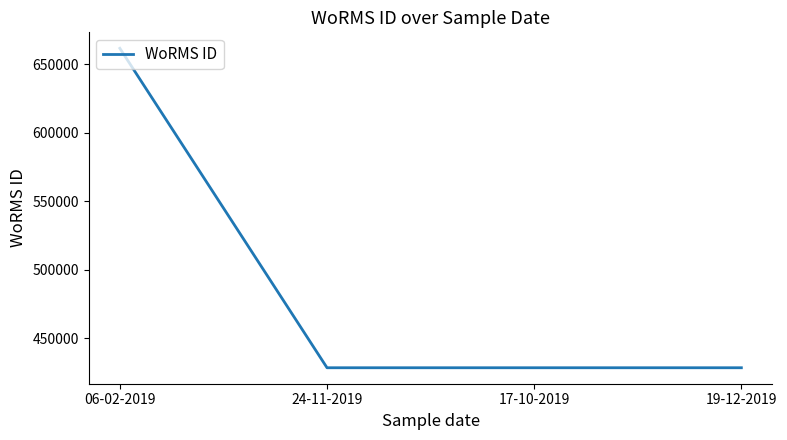

Approximately how many times larger is the value at 06-02-2019 compared to 24-11-2019?

1.5